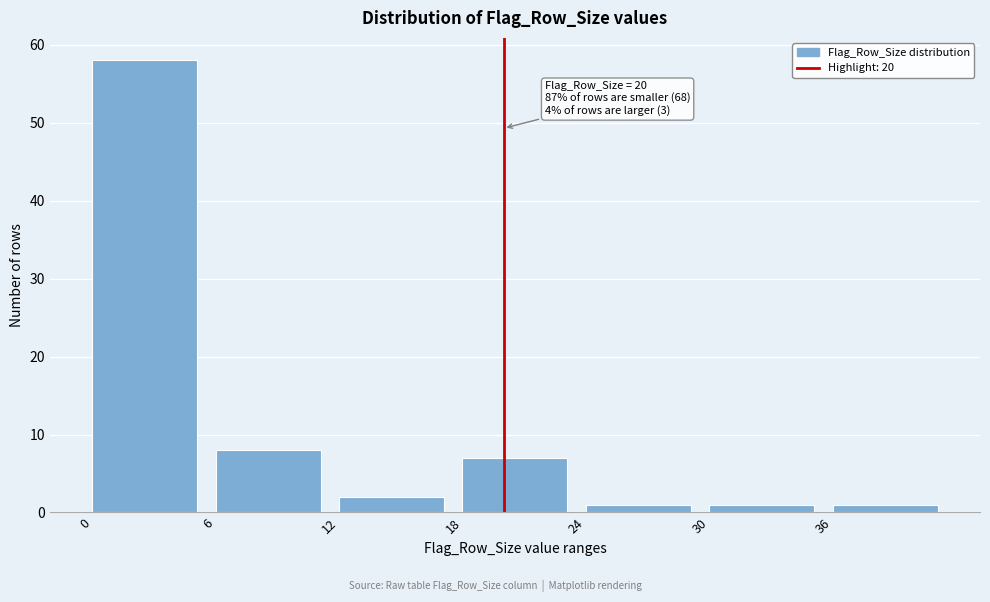

Over which range of the x-axis is the bar tallest?

0 to 6